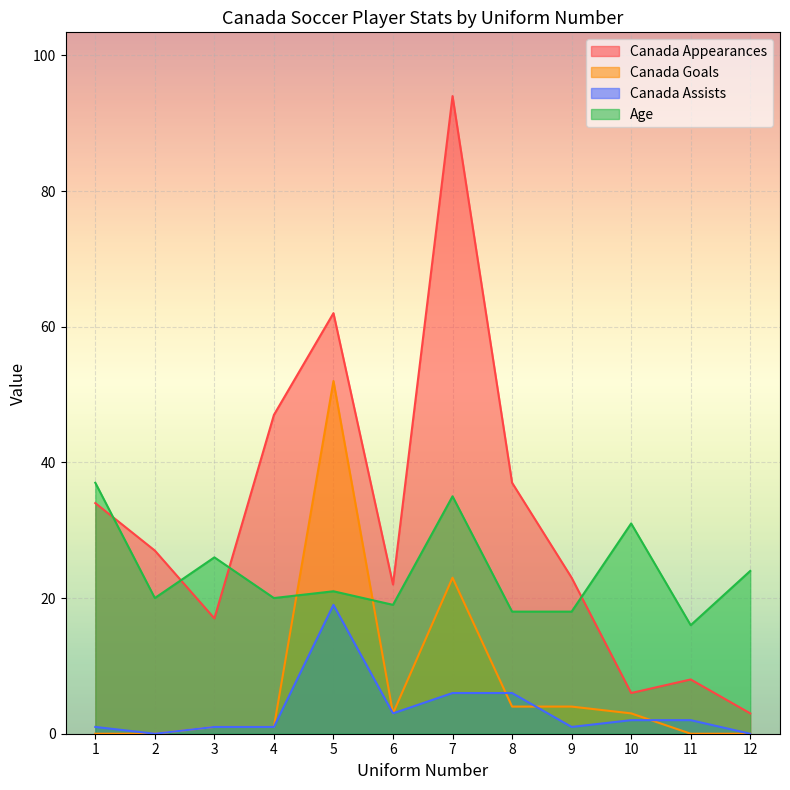

Which has a higher value, 12 or 1?

1